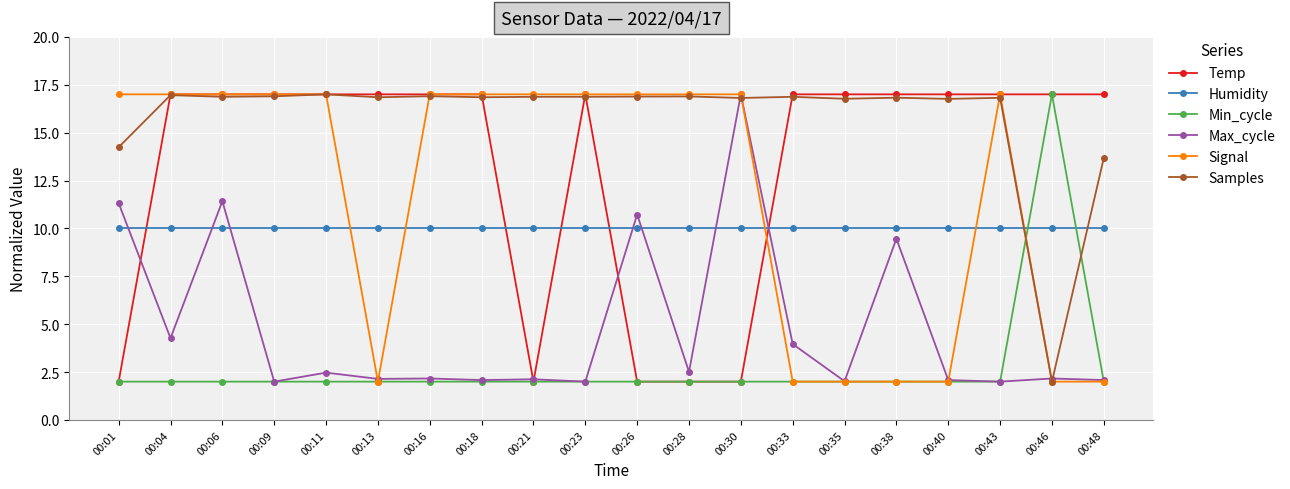

The value of Signal at 00:18 is 29.2. True or false?

False